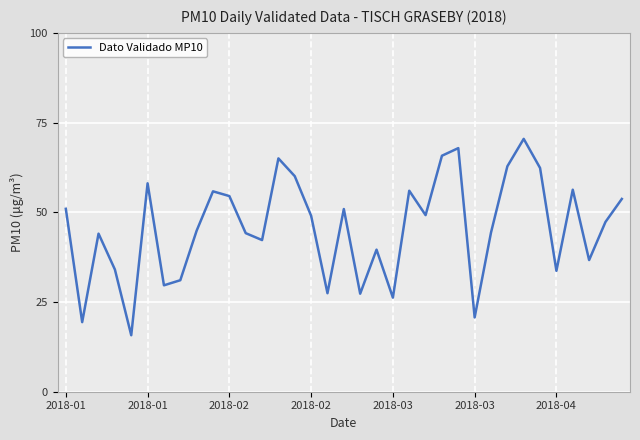

What is the greatest value displayed?

70.5